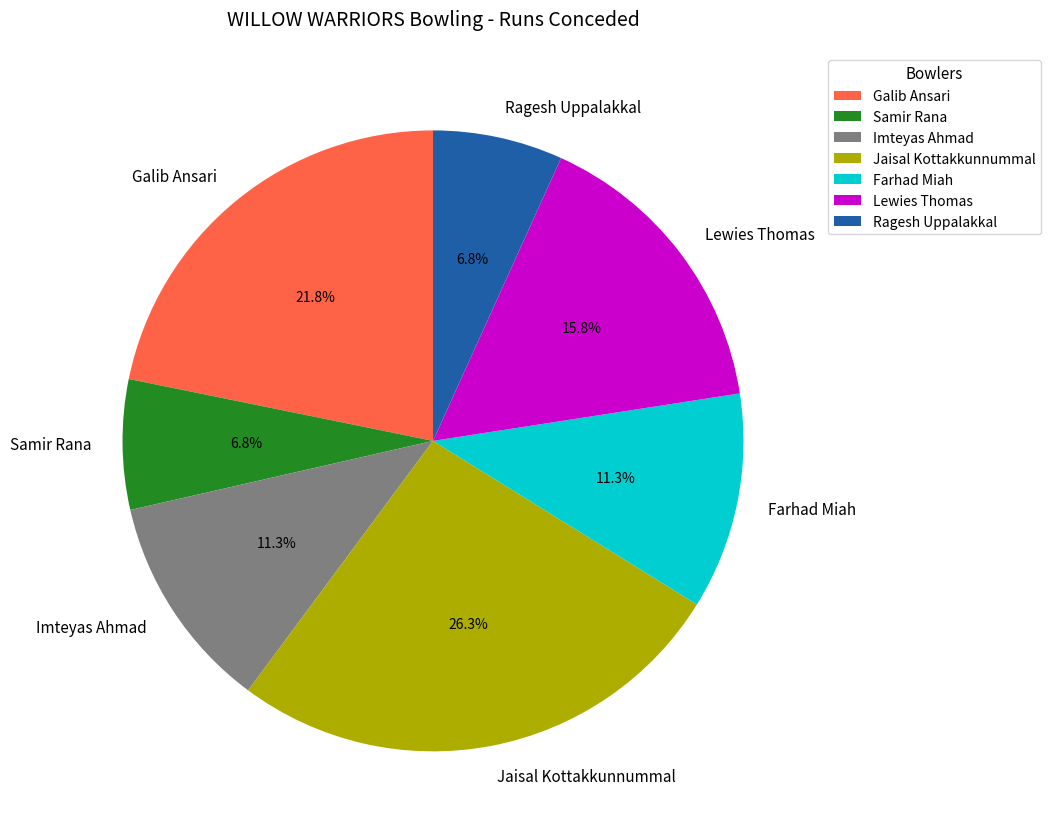

Between Jaisal Kottakkunnummal and Farhad Miah, which is larger?

Jaisal Kottakkunnummal